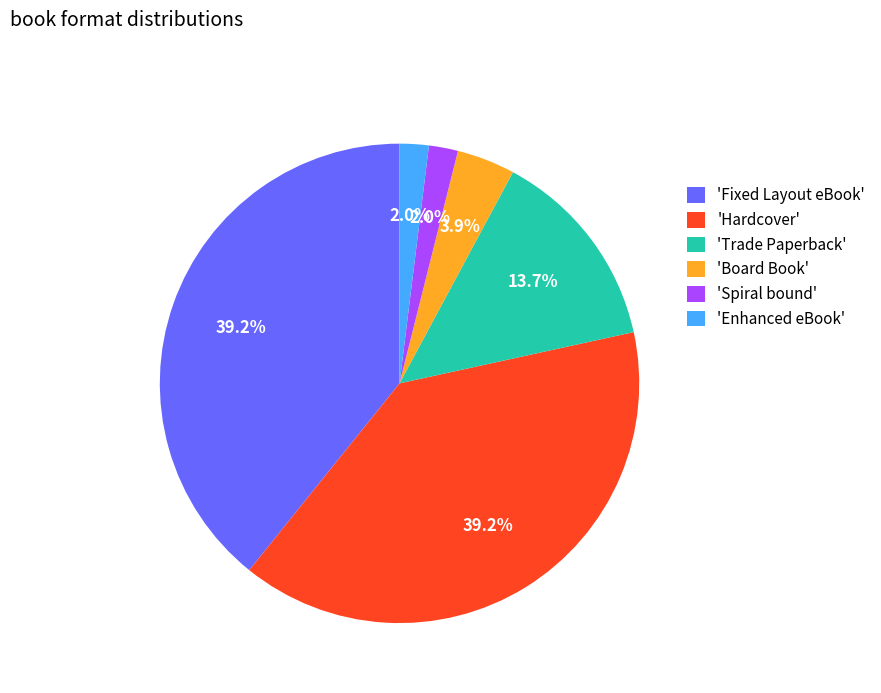

Is there a majority slice in this chart?

No